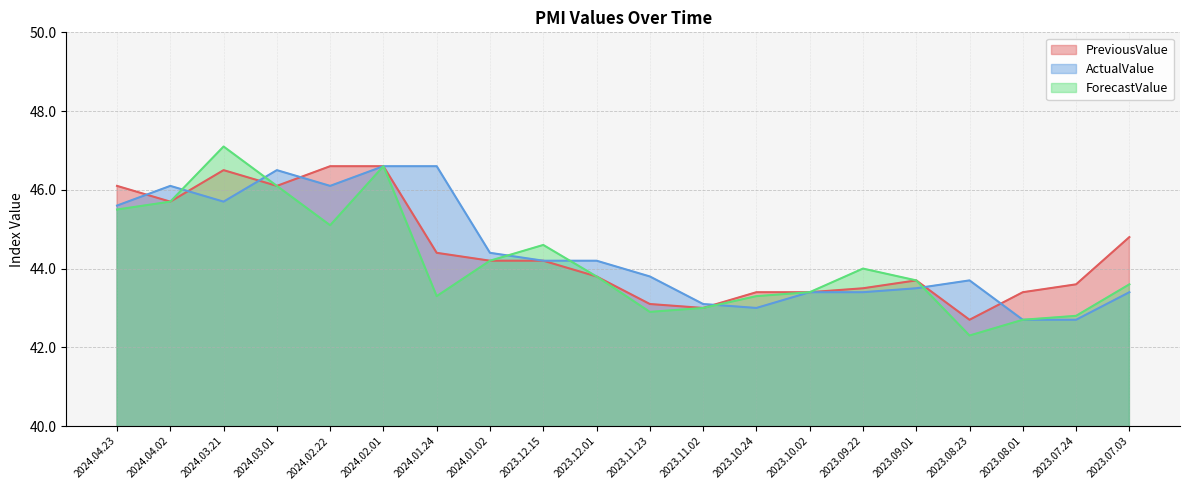

Which category has the lowest value across all series?

2023.08.23